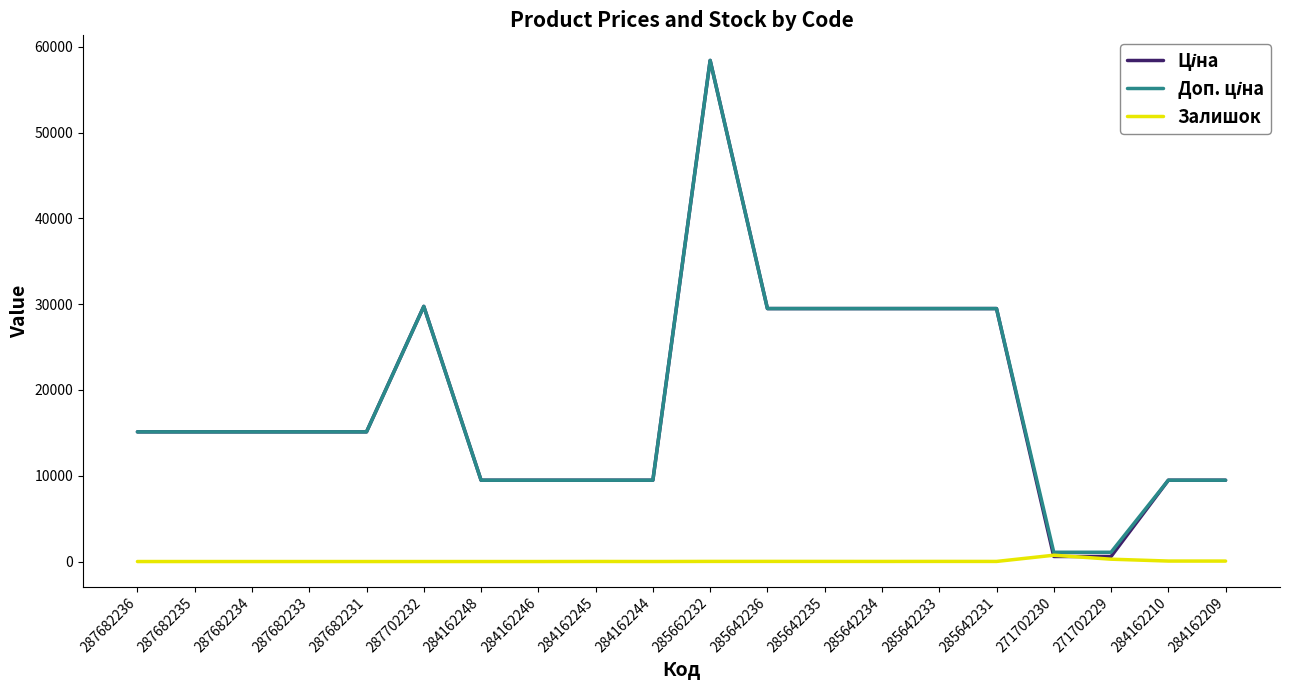

At which category does the chart reach its peak across all series?

285662232